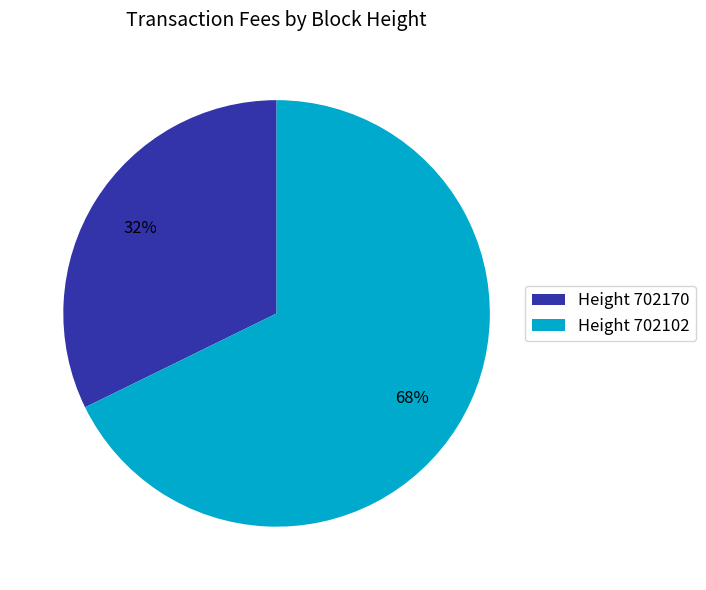

The Height 702170 slice represents 26% of the pie. True or false?

False